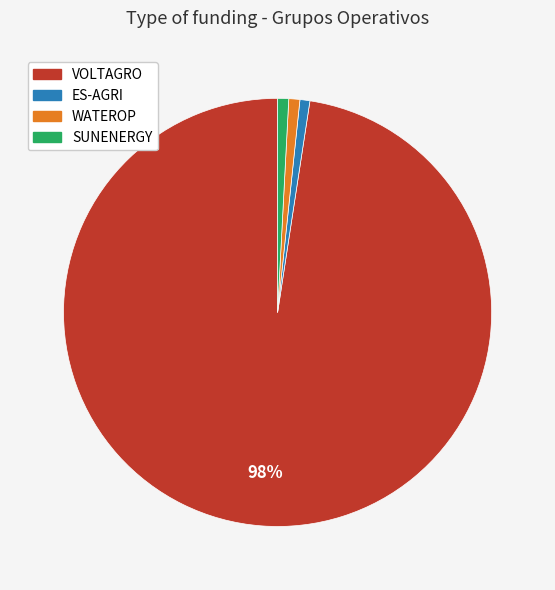

What percentage is the WATEROP slice, to the nearest percent?

1%